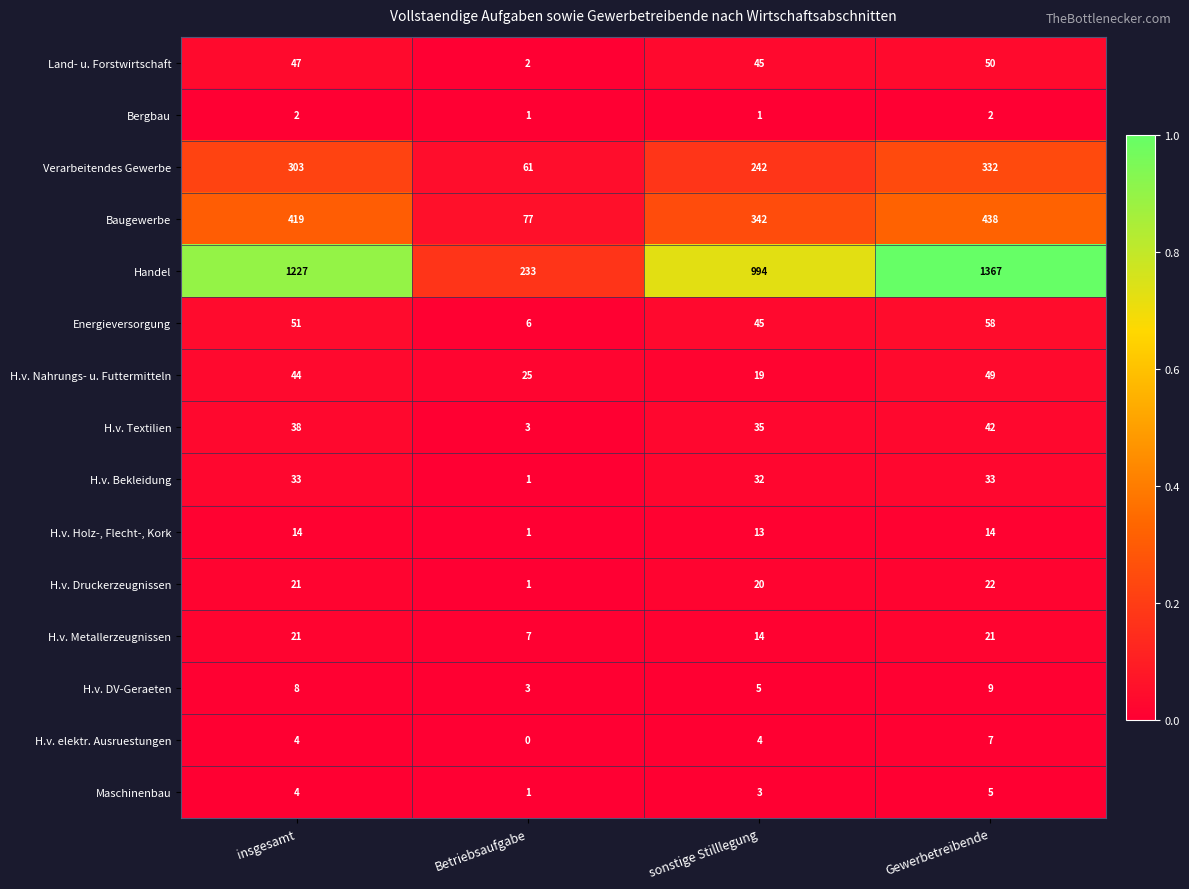

At how many categories does at least one series exceed 0?

4